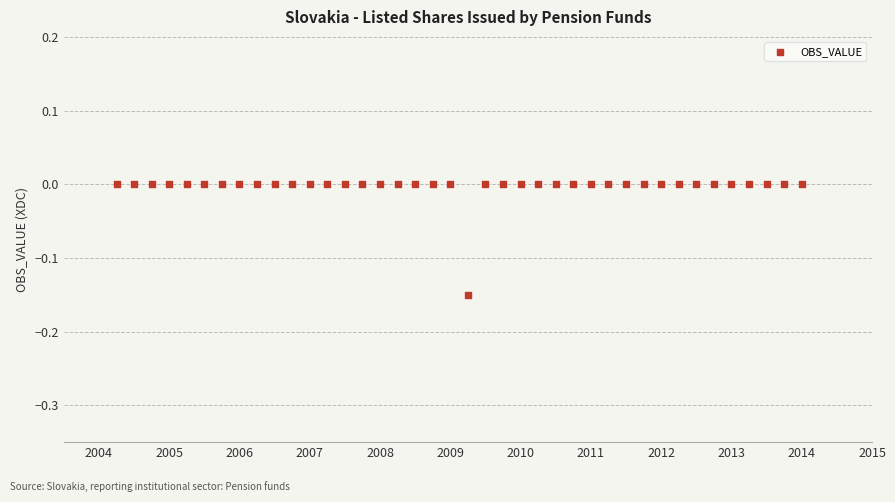

What is the range of X values (max minus min)?

9.8